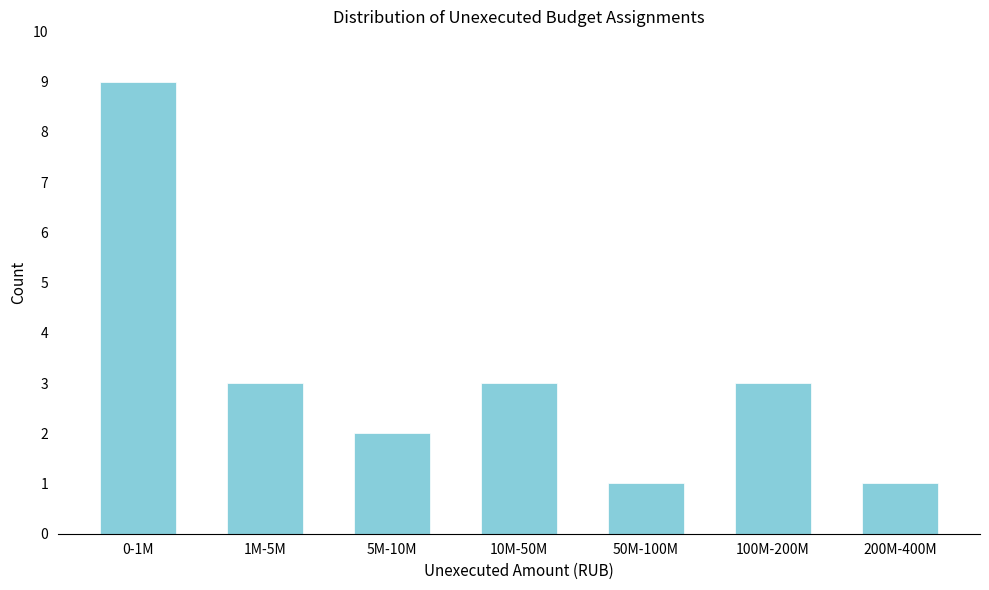

Reading left to right, extract all data points from this chart.

9	3	2	3	1	3	1